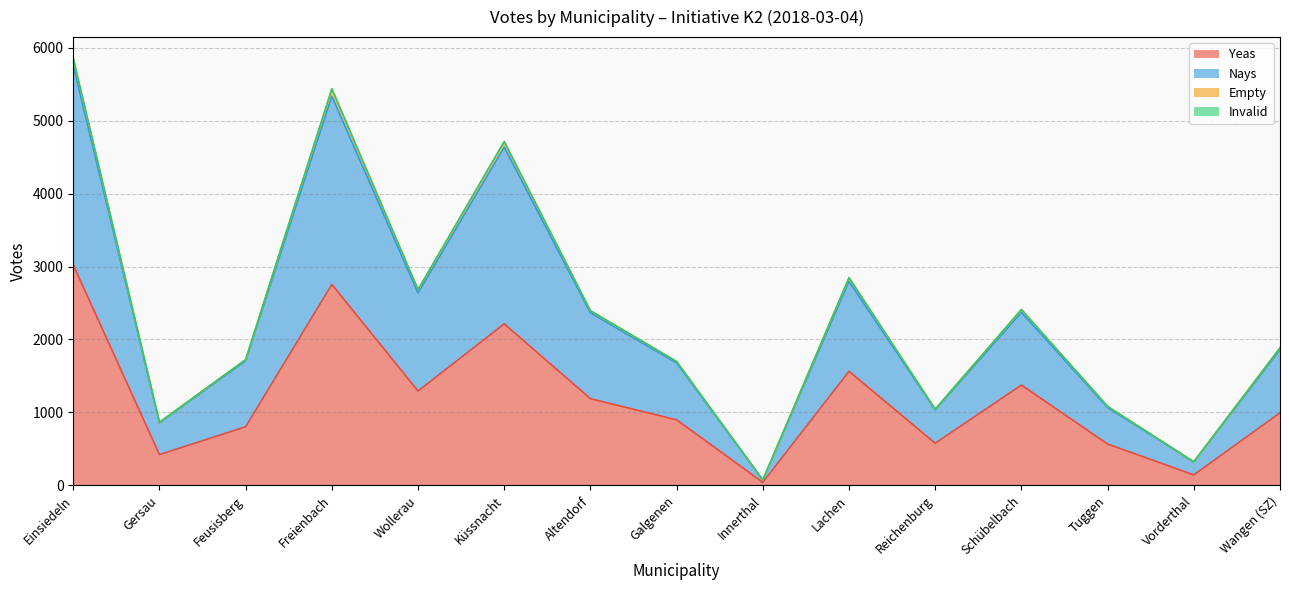

The value of Yeas at Wangen (SZ) is 1581. True or false?

False